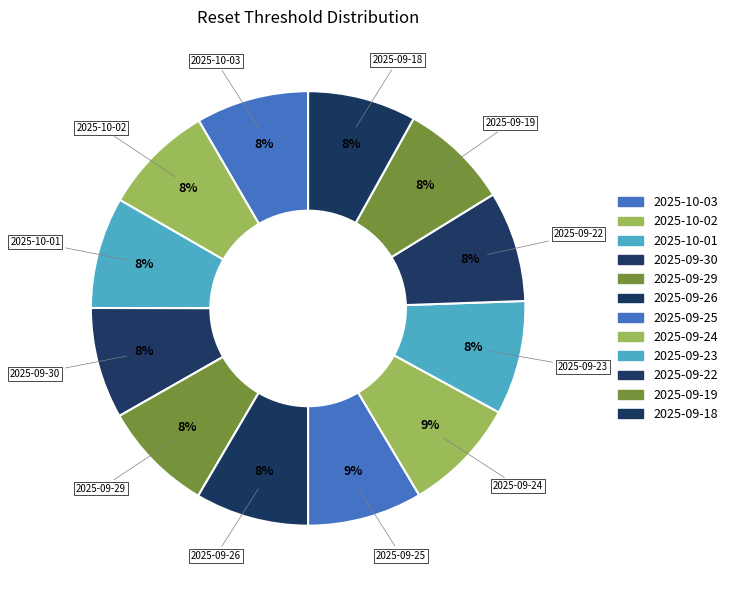

Which category has the biggest portion of the pie?

2025-09-25